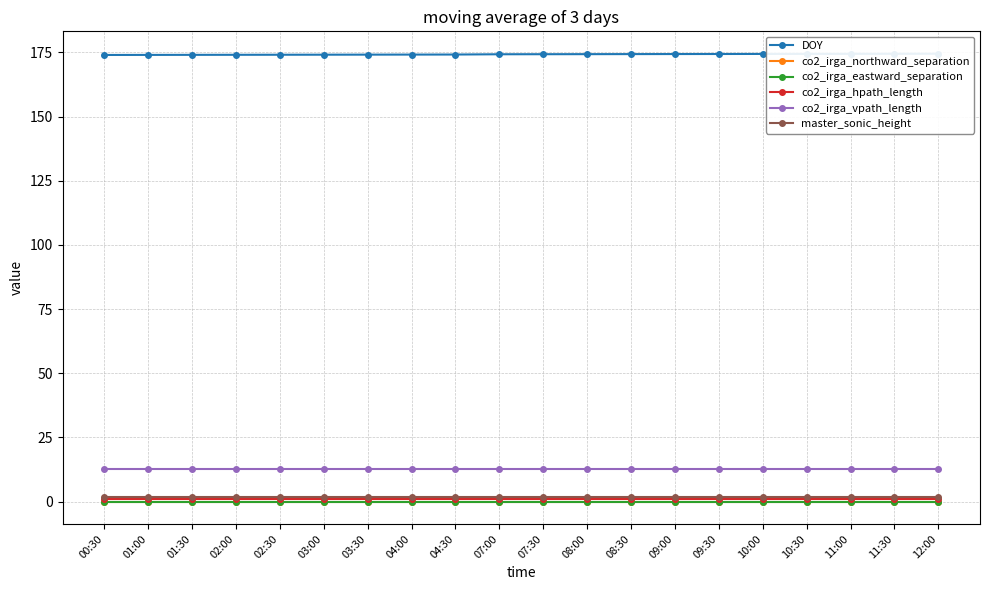

What is the highest value of the co2_irga_vpath_length series?

12.7